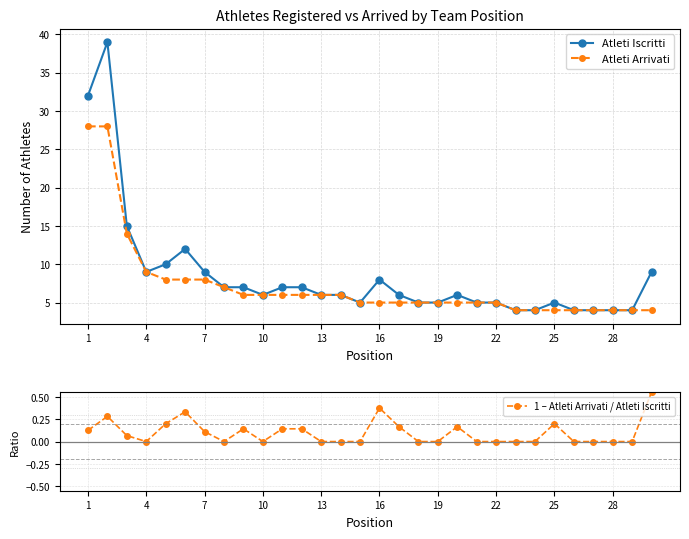

The value of Atleti Iscritti at 28 is 4. True or false?

True